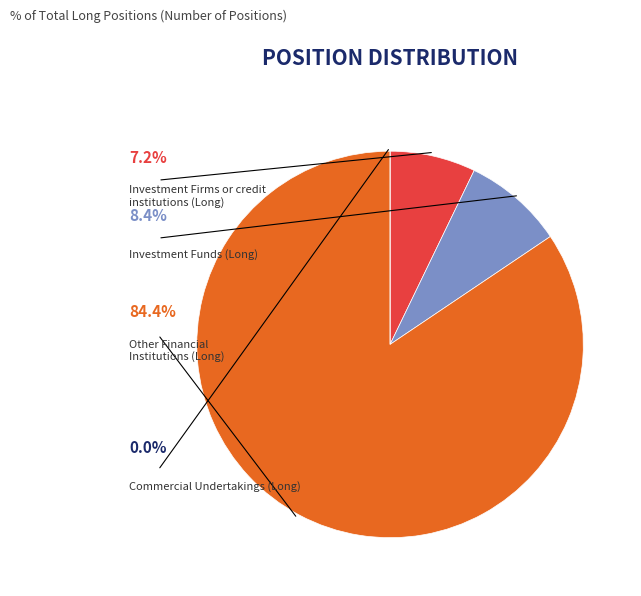

What percentage is the Investment Funds (Long) slice, to the nearest percent?

8%